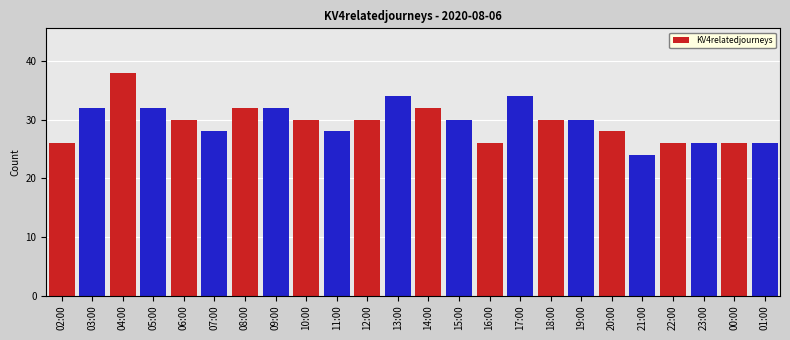

What value does the data have at 21:00, to the nearest 10?

20